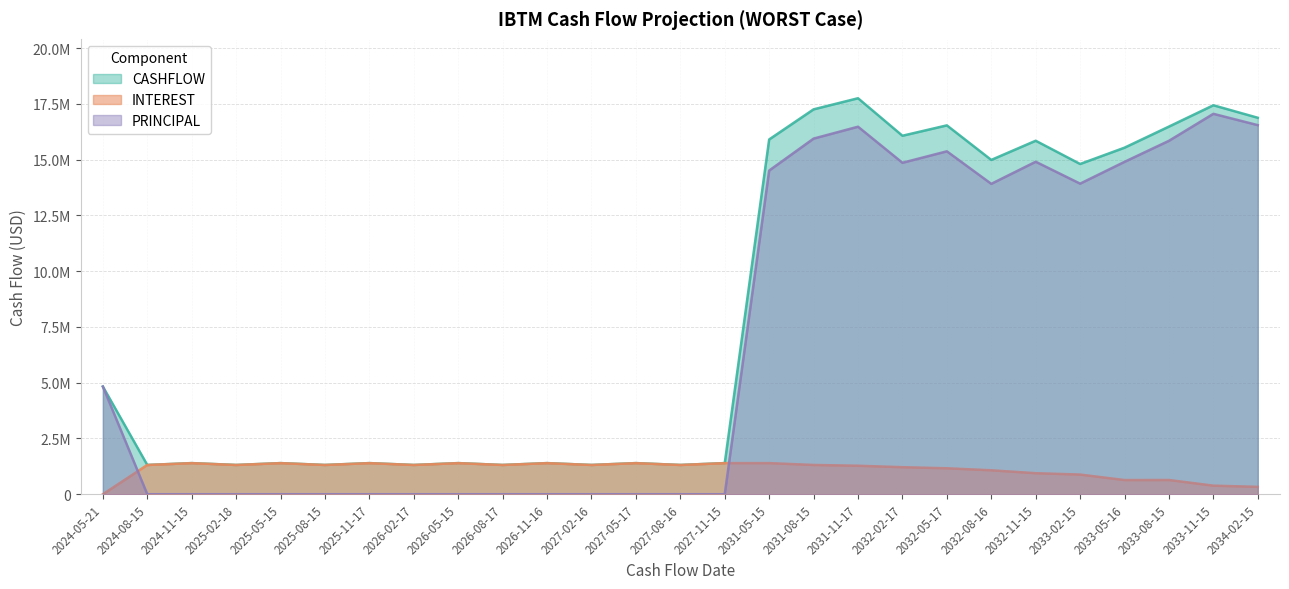

Which category has the highest value in the PRINCIPAL series?

2033-11-15